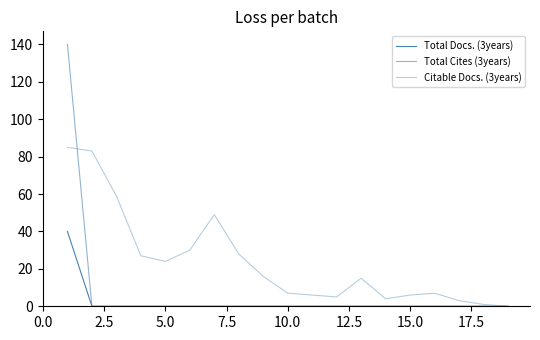

Which series ends up on top after the final intersection of Citable Docs. (3years) and Total Cites (3years)?

Citable Docs. (3years)